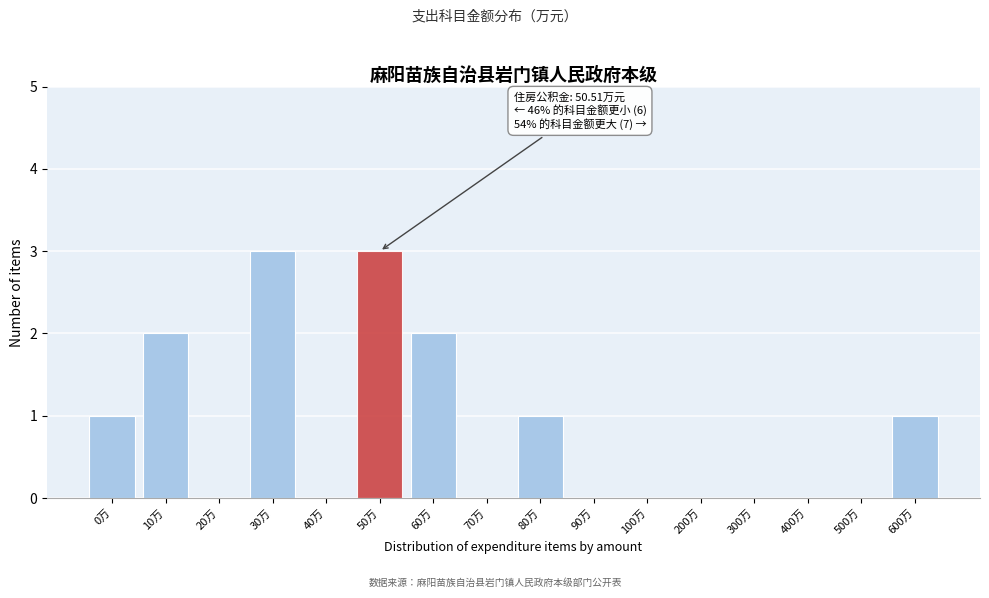

Reading left to right, transcribe all the data shown in this chart.

0万=1	10万=2	20万=0	30万=3	40万=0	50万=3	60万=2	70万=0	80万=1	90万=0	100万=0	200万=0	300万=0	400万=0	500万=0	600万=1